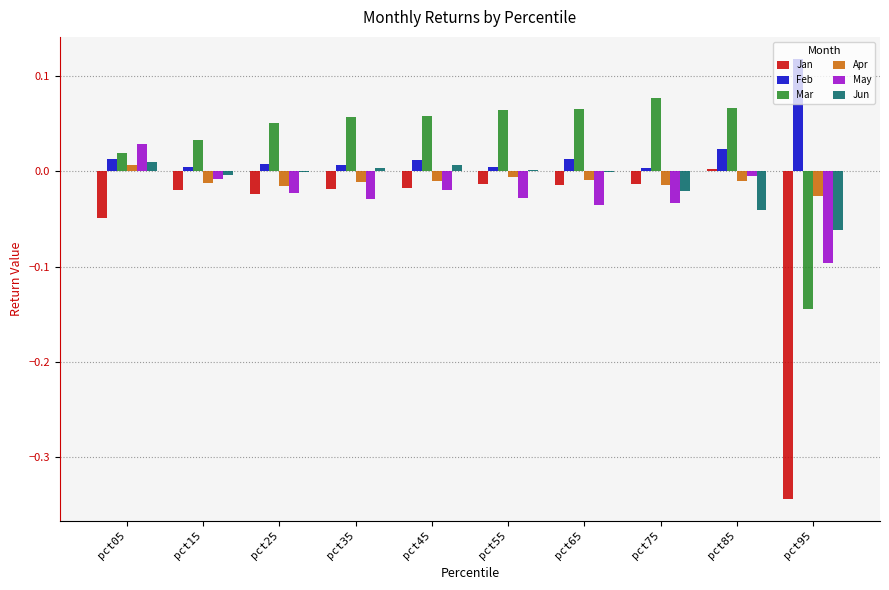

How many distinct data groups are displayed?

6